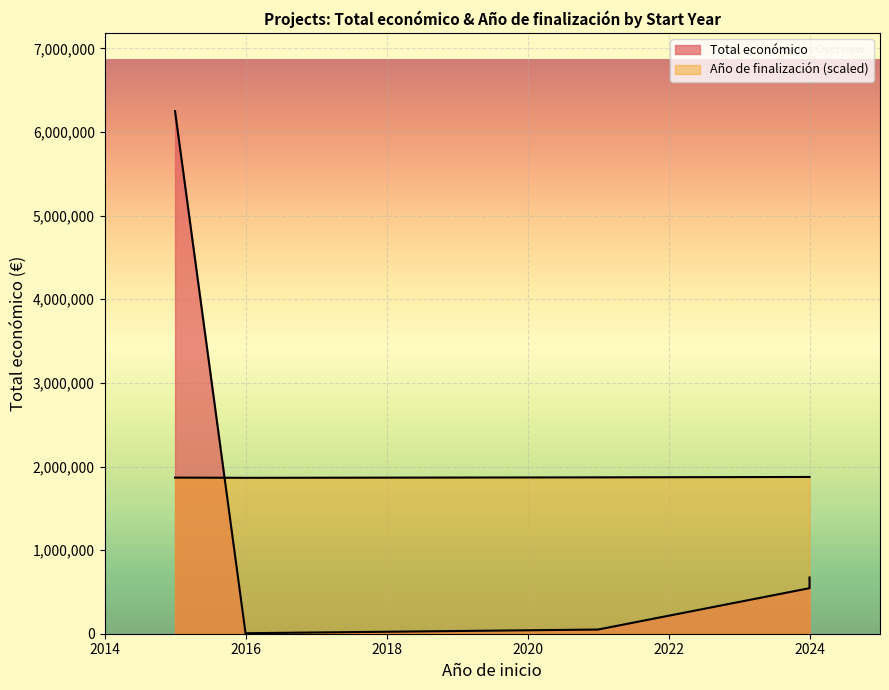

What is the difference between the values at 2024 and 2024?

40714